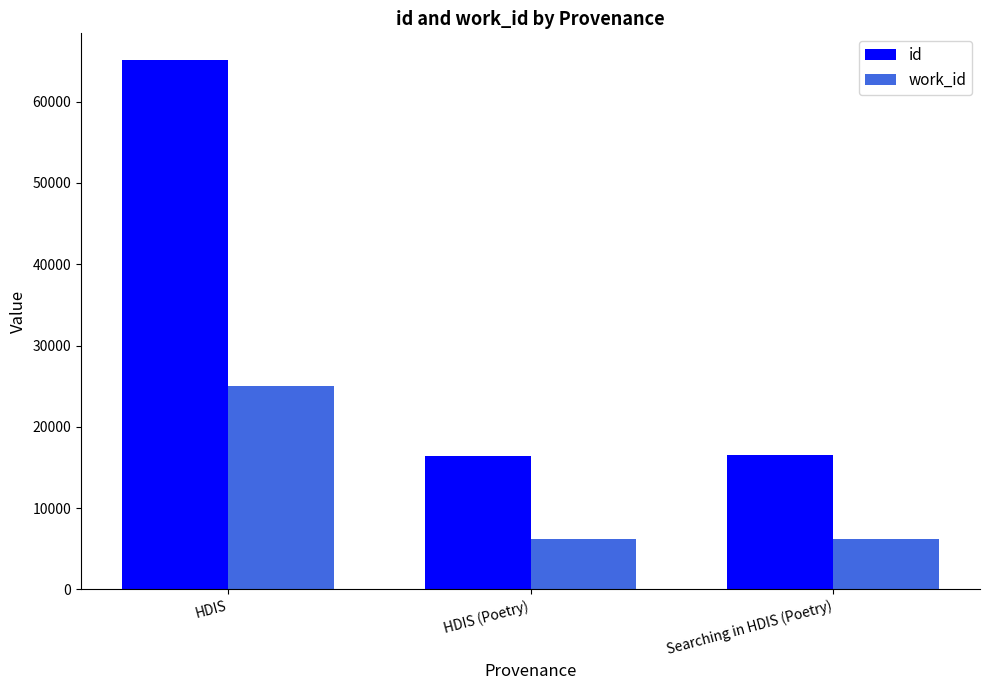

Which series has the largest range (max minus min)?

id